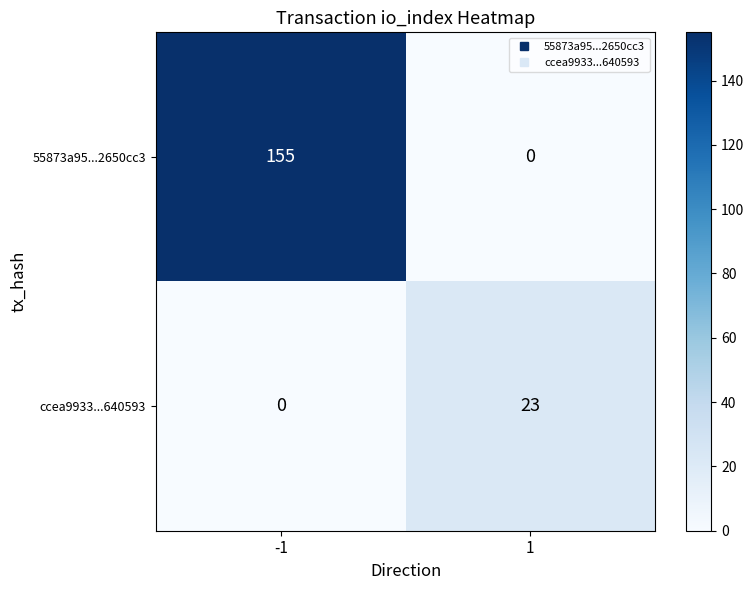

The value of ccea9933...640593 at -1 is 11. True or false?

False